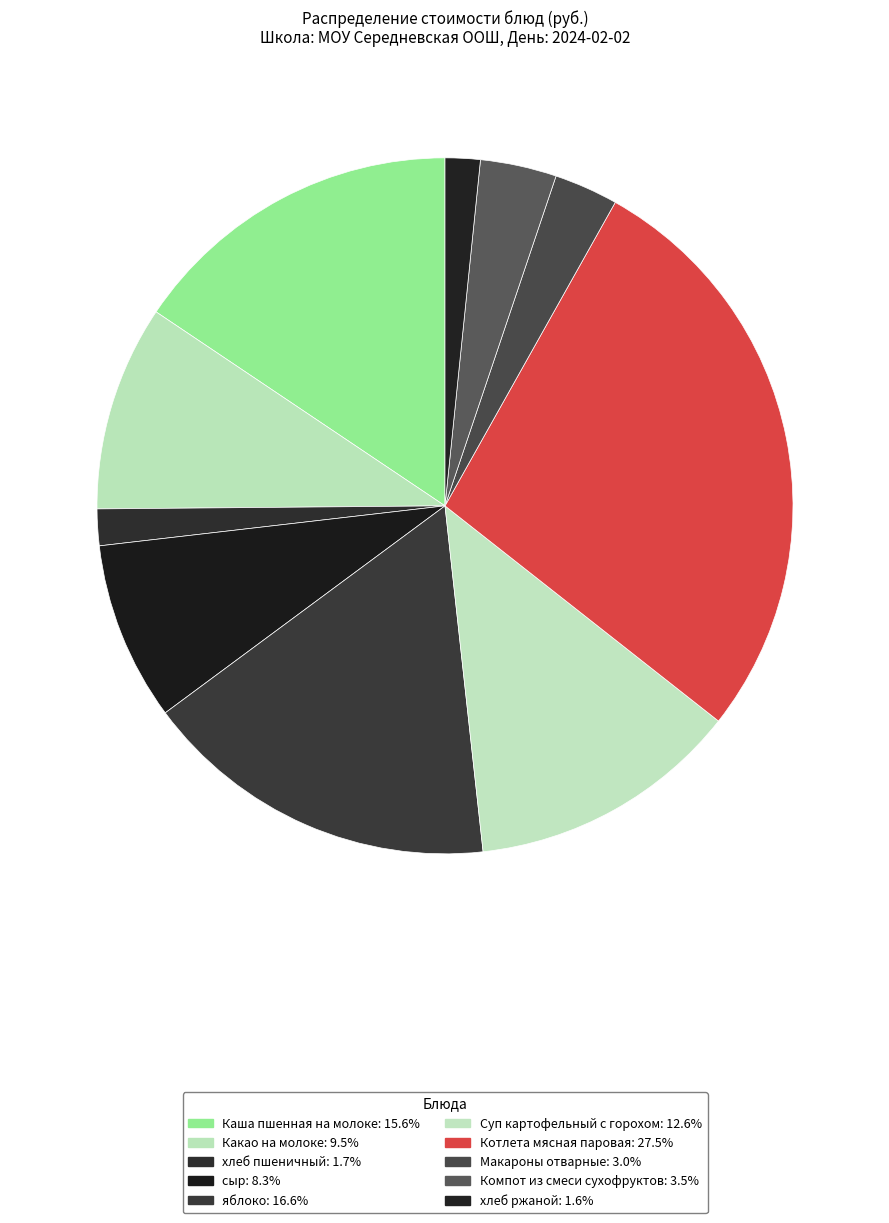

How many segments does this pie chart have?

10